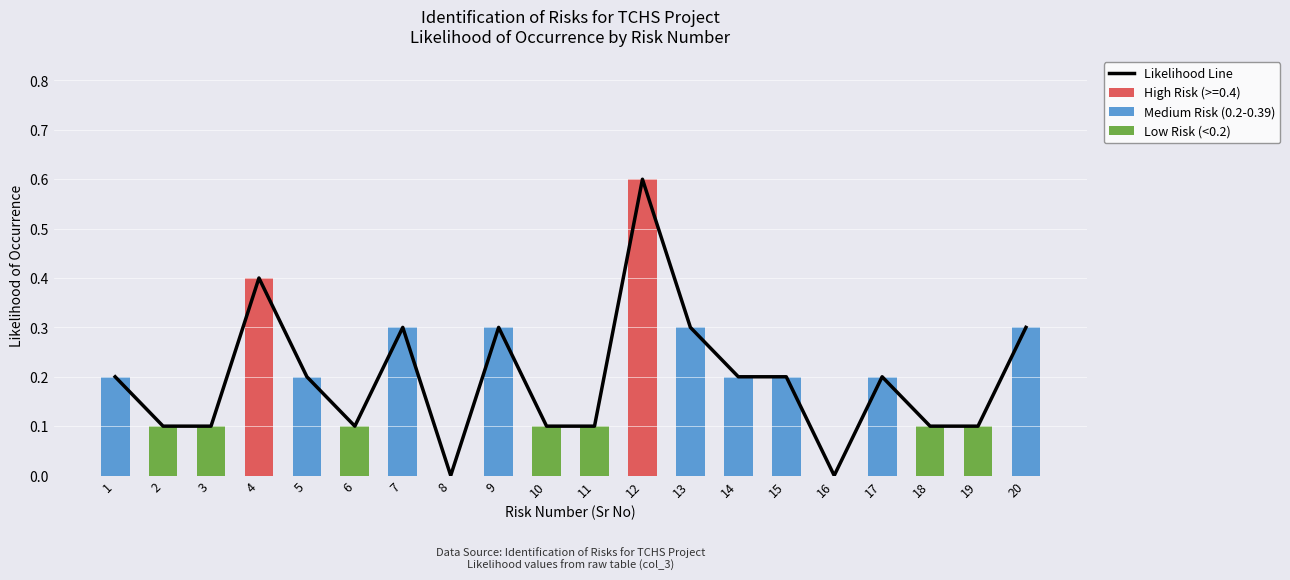

Does the chart contain stacked bars?

No